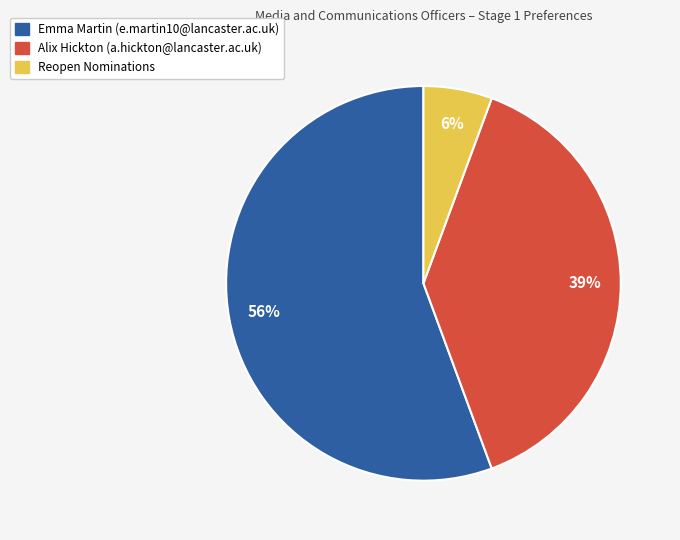

What is the ratio of the value at Emma Martin (e.martin10@lancaster.ac.uk) to the value at Alix Hickton (a.hickton@lancaster.ac.uk)?

1.4